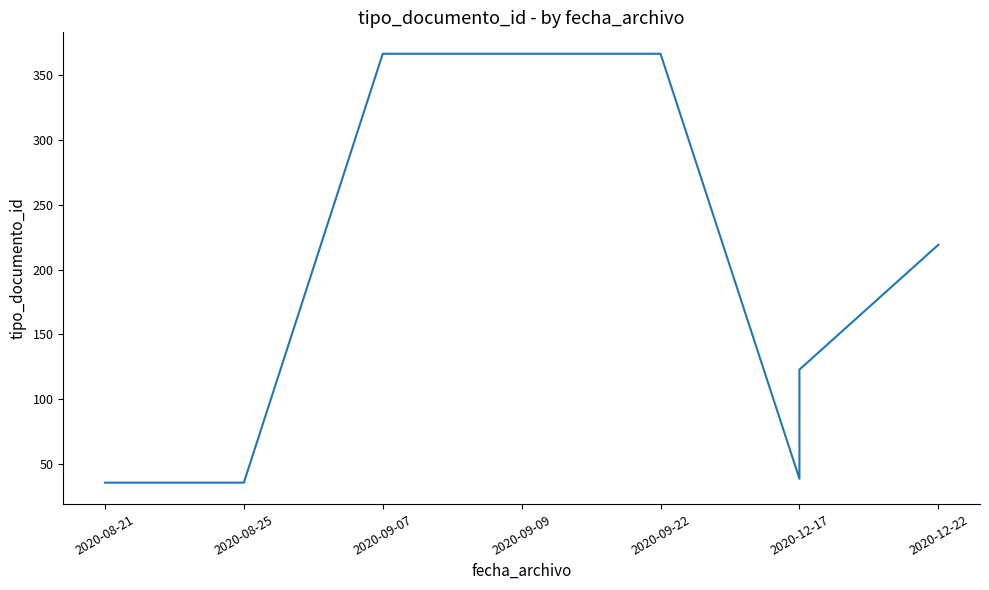

Which label corresponds to the smallest value in the chart?

2020-08-21